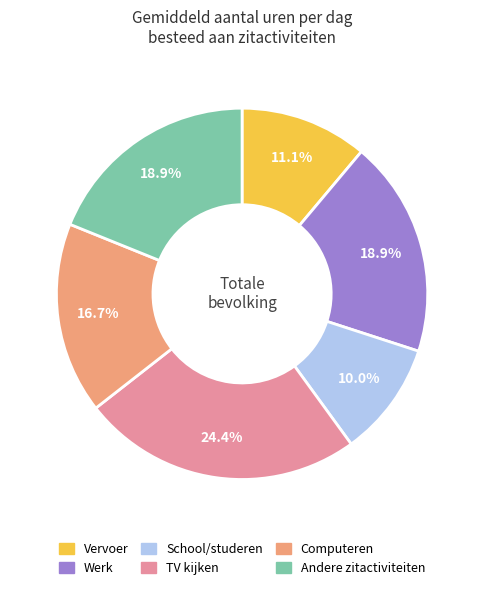

How many slices are in this pie chart?

6